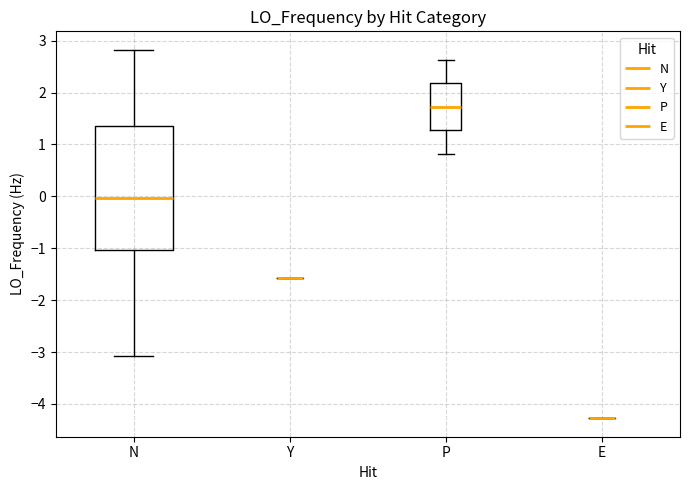

Reading left to right, transcribe this box plot: for each box, give where its median line is, the range the box spans, and where its two whiskers end, as read against the y-axis. The values are not printed on the chart, so give them approximately, as read against the axis.

N: median 0.0, box -1.0 to 1.3, whiskers -3.1 to 2.8
Y: box collapsed to a line at -1.6, whiskers -1.6 to -1.6
P: median 1.7, box 1.3 to 2.2, whiskers 0.8 to 2.6
E: box collapsed to a line at -4.3, whiskers -4.3 to -4.3